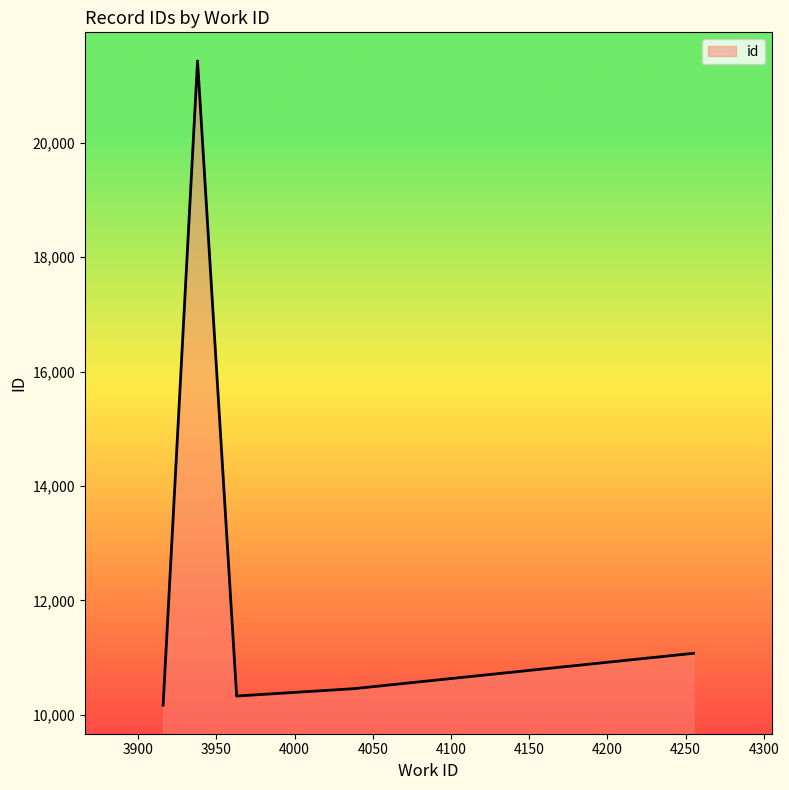

What is the sum of all values?

63456.3